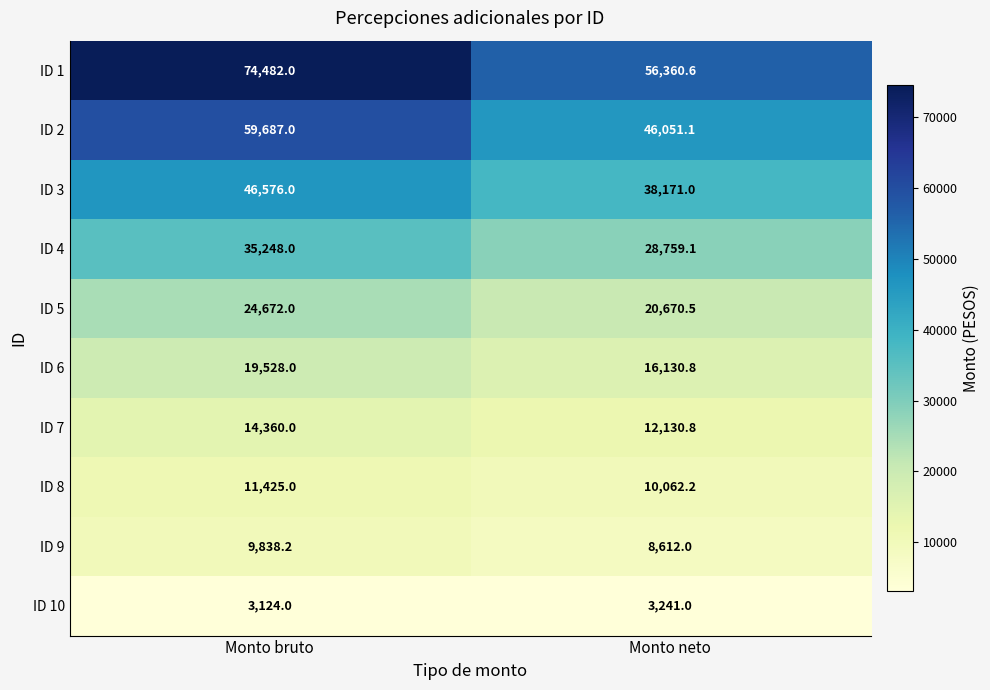

List the series in order of their peak value, highest first.

ID 1, ID 2, ID 3, ID 4, ID 5, ID 6, ID 7, ID 8, ID 9, ID 10